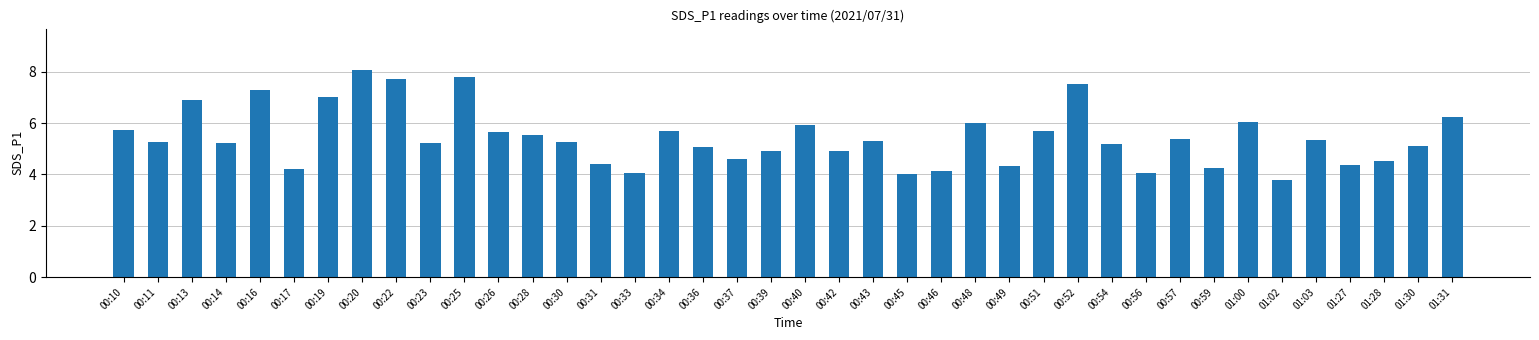

The value at 01:30 is 6.9. True or false?

False